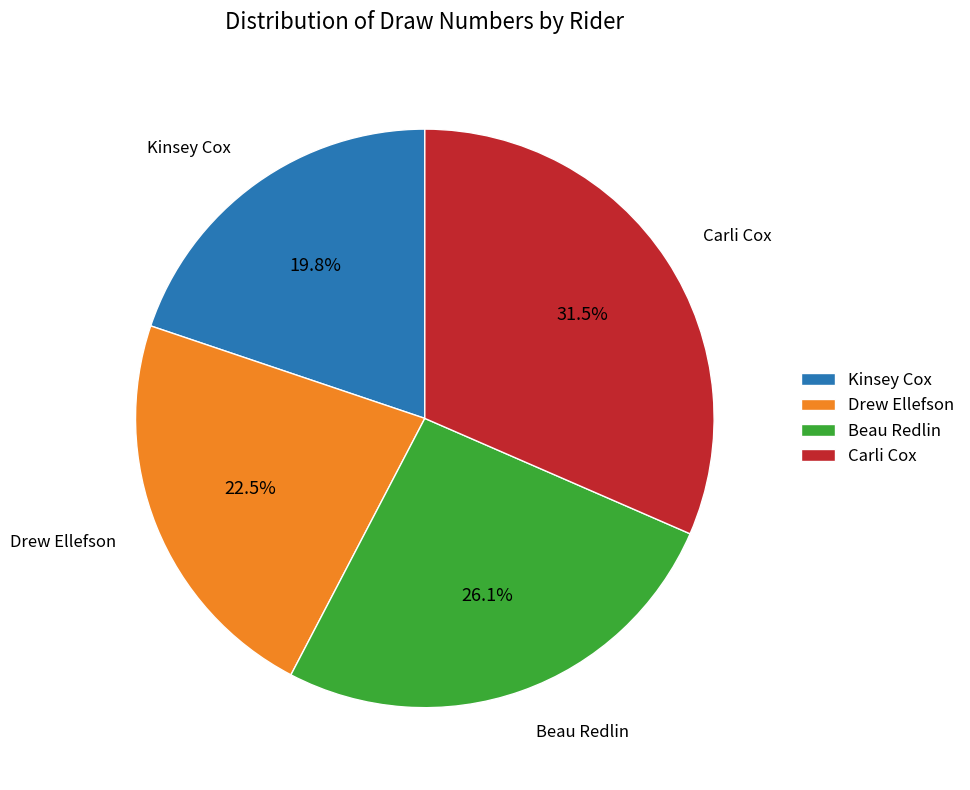

To the nearest percent, what is the combined percentage of Carli Cox and Beau Redlin?

58%